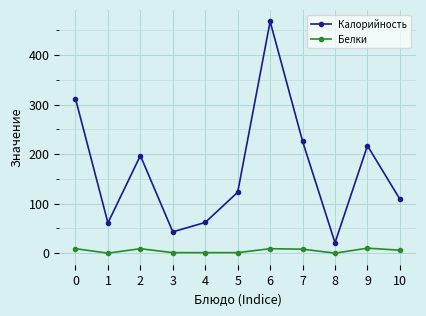

Where is the first local minimum for Белки?

1